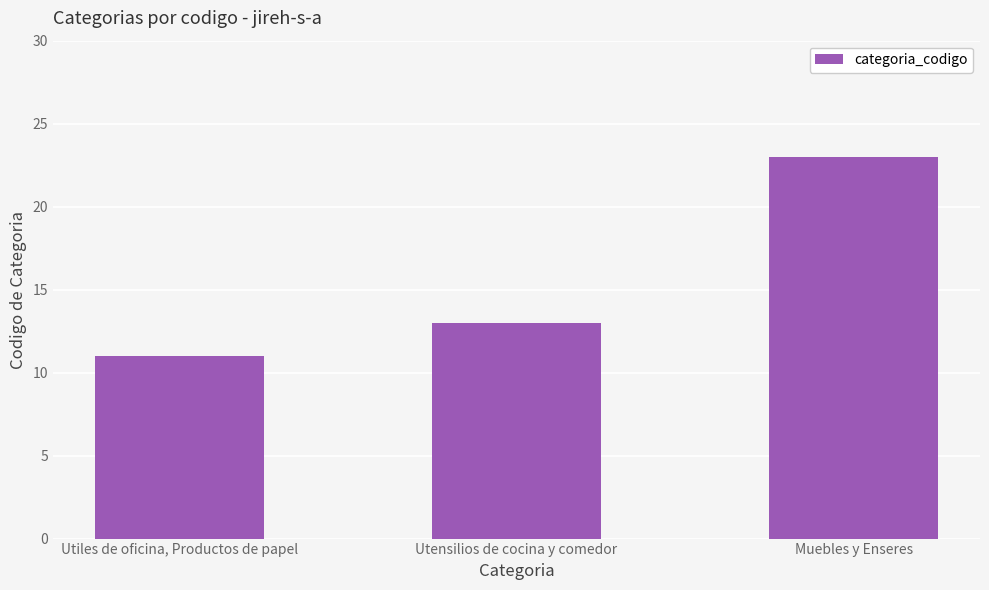

Reading left to right, list all the values displayed in this chart.

Utiles de oficina, Productos de papel=11	Utensilios de cocina y comedor=13	Muebles y Enseres=23